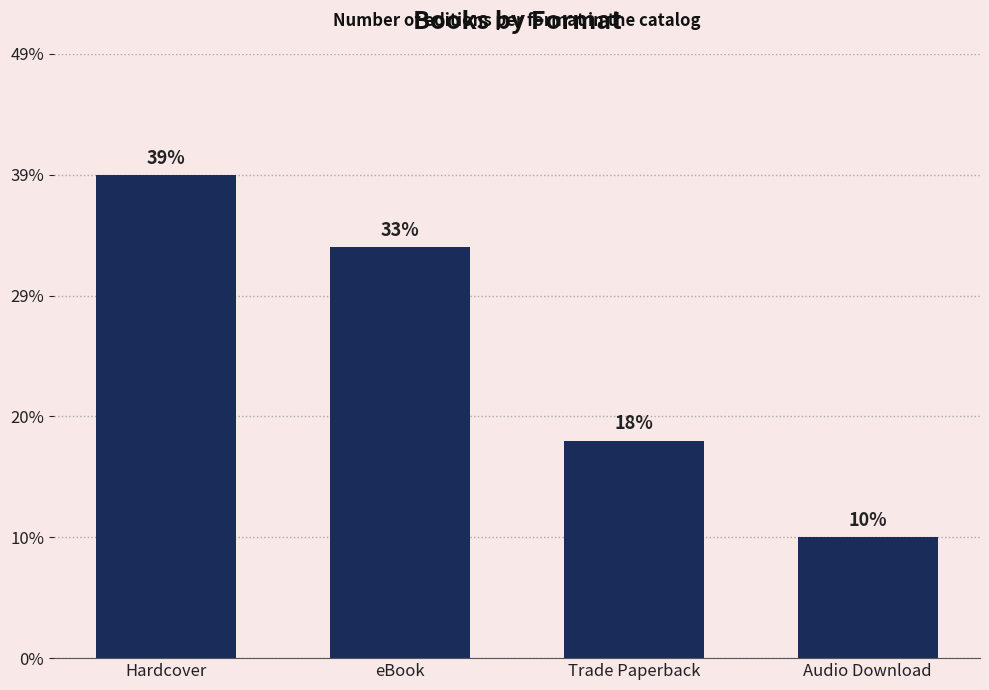

Does the chart contain any negative values?

No